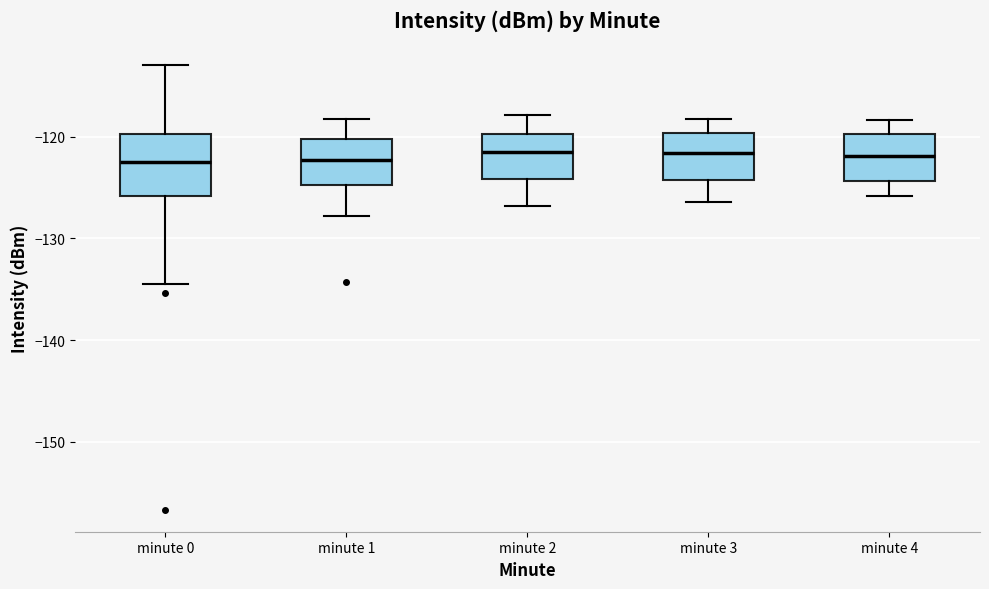

Which box is the tallest, from its lower edge to its upper edge?

minute 0